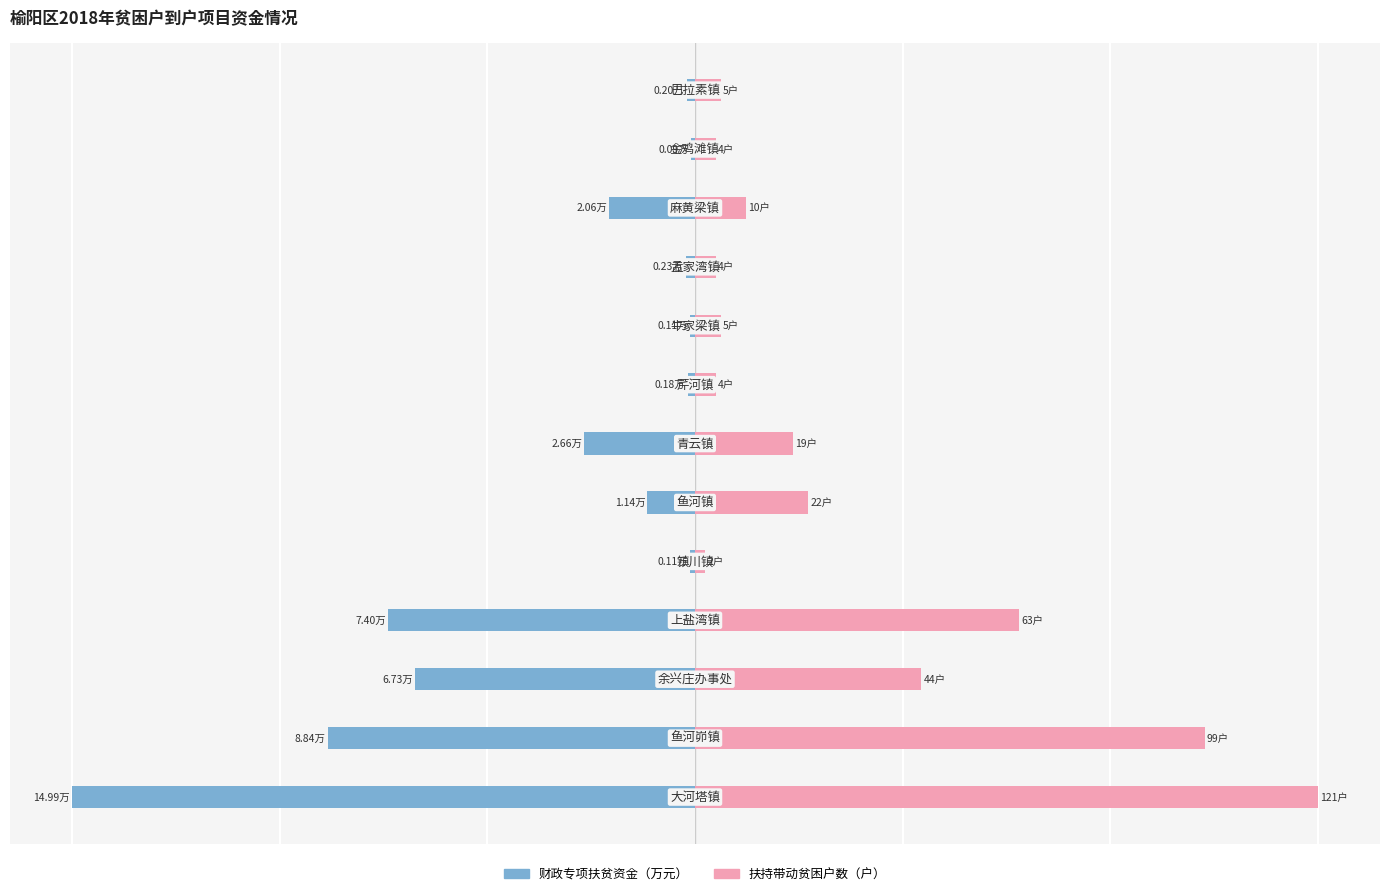

What is the value of the 财政专项扶贫资金 bar at the 12th from the left?

-0.1